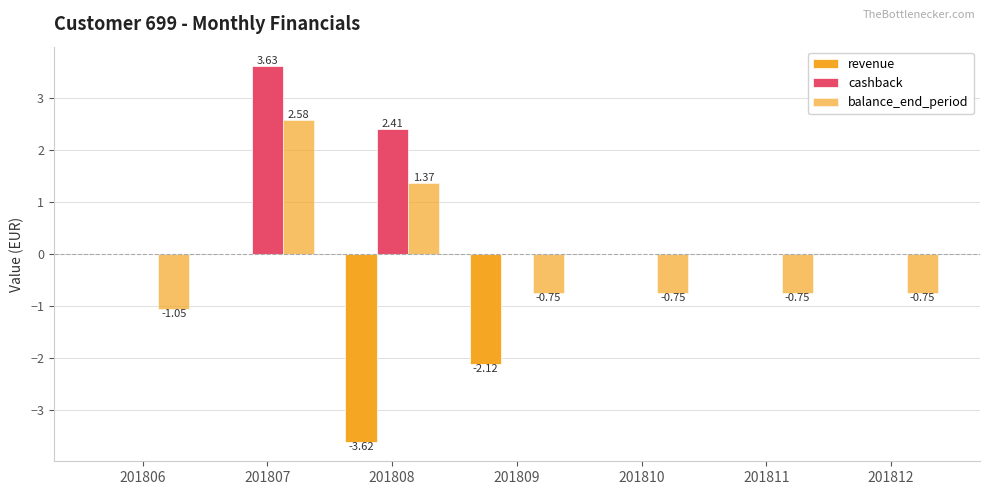

Reading left to right, transcribe all the data shown in this chart.

revenue: 201806=0.0	201807=0.0	201808=-3.6	201809=-2.1	201810=0.0	201811=0.0	201812=0.0
cashback: 201806=0.0	201807=3.6	201808=2.4	201809=0.0	201810=0.0	201811=0.0	201812=0.0
balance_end_period: 201806=-1.1	201807=2.6	201808=1.4	201809=-0.8	201810=-0.8	201811=-0.8	201812=-0.8